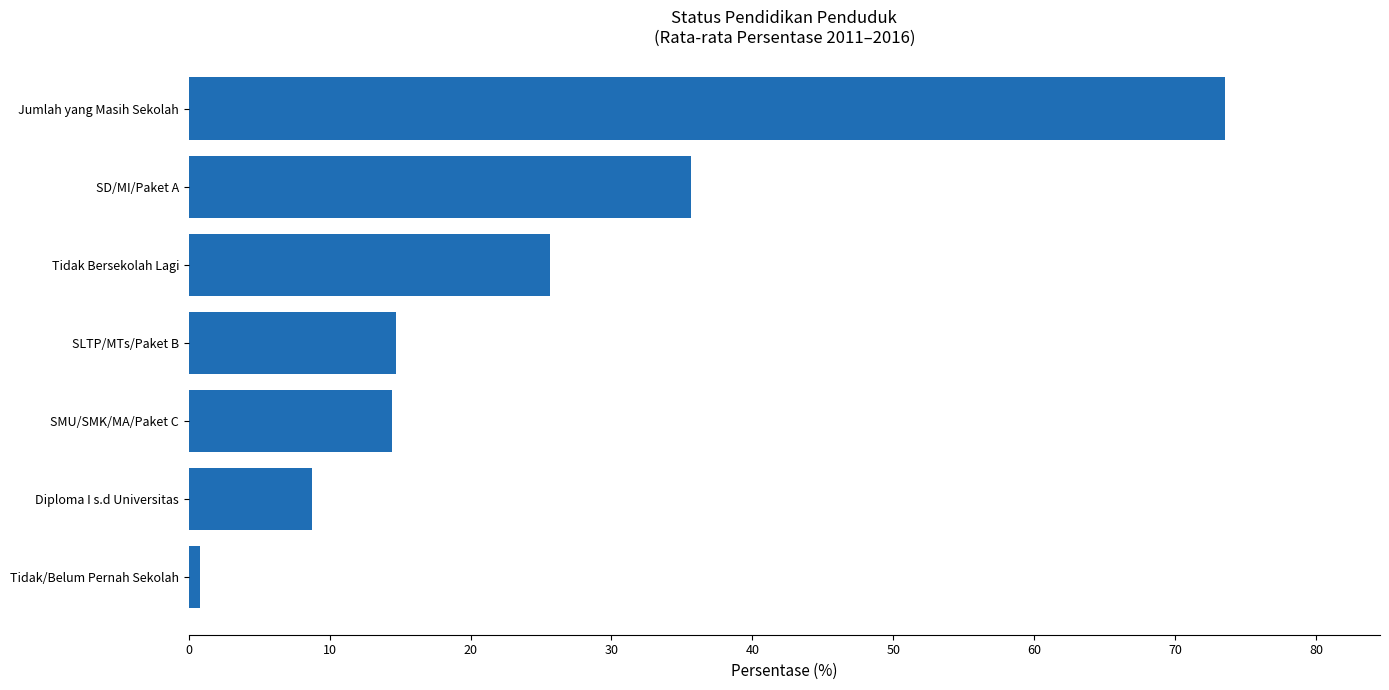

What is the average value?

24.8